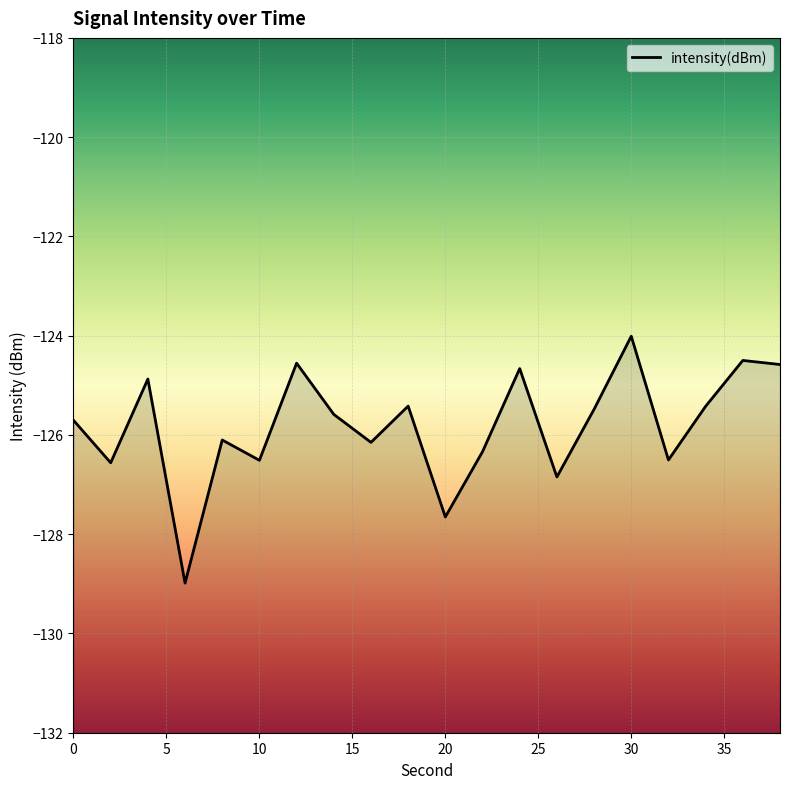

What is the value of the 9th point from the left?

-126.1